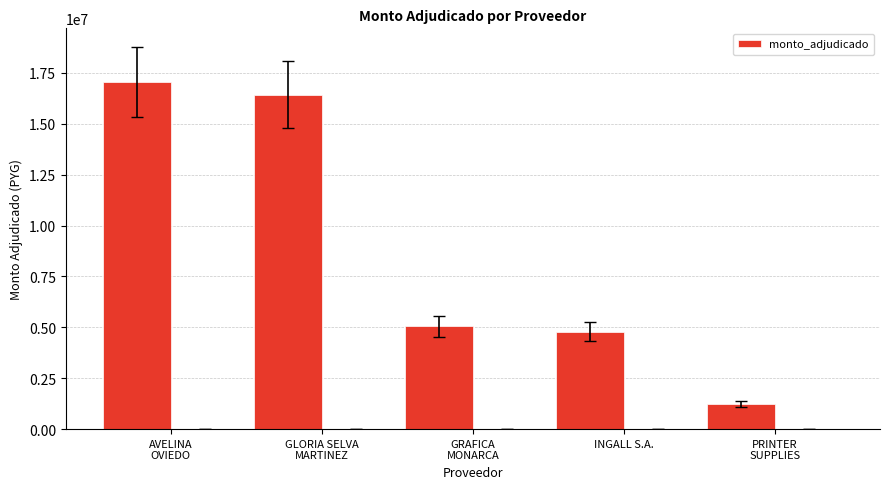

What is the average value?

8912715